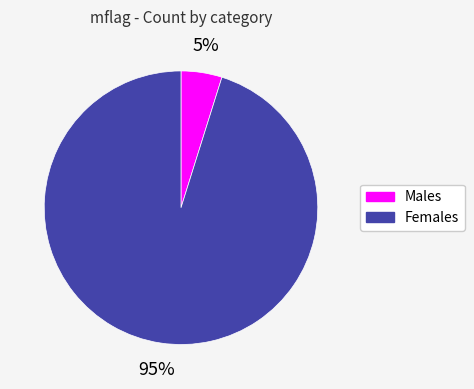

To the nearest percent, what is the average slice percentage?

50%